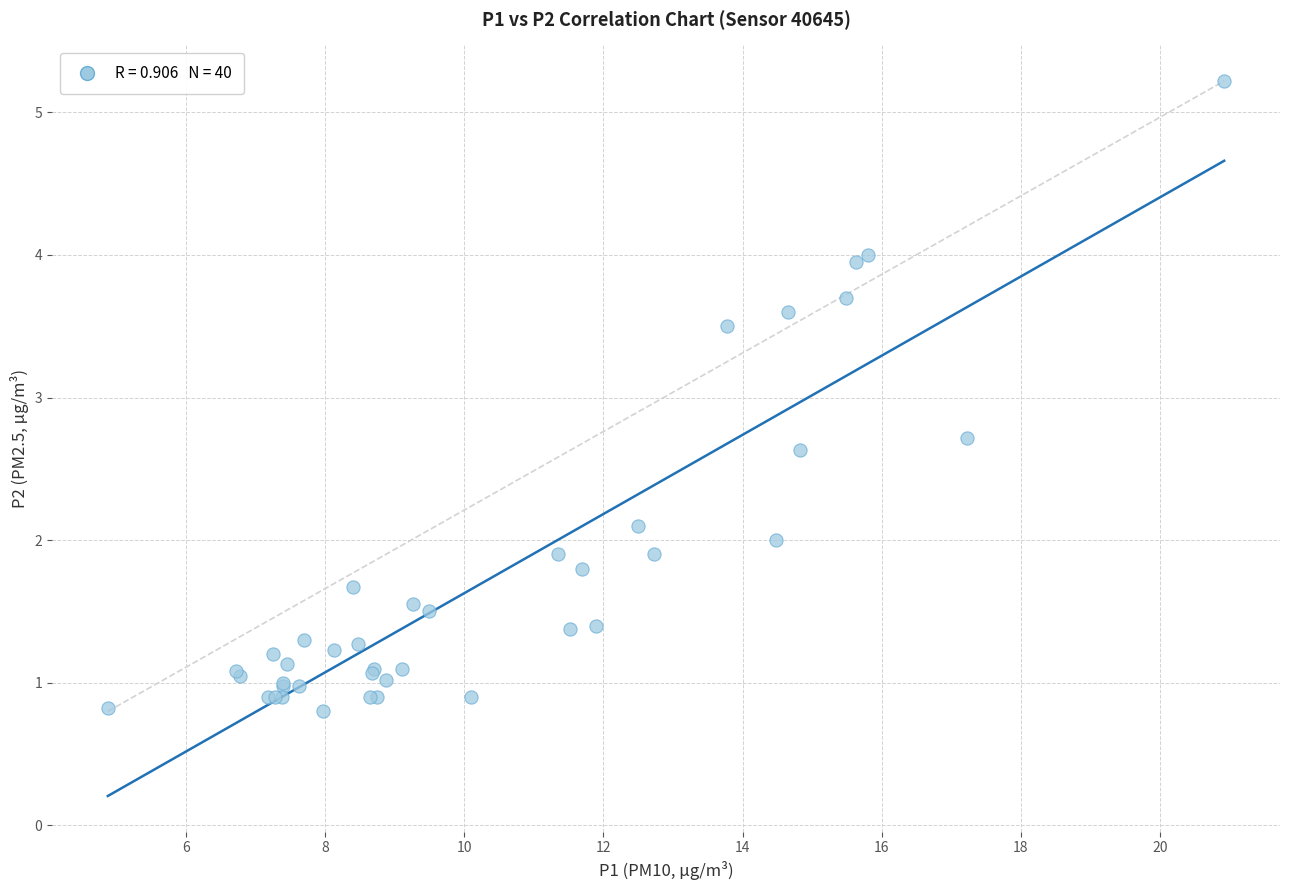

What Y value in the scatter plot is closest to 3?

2.7